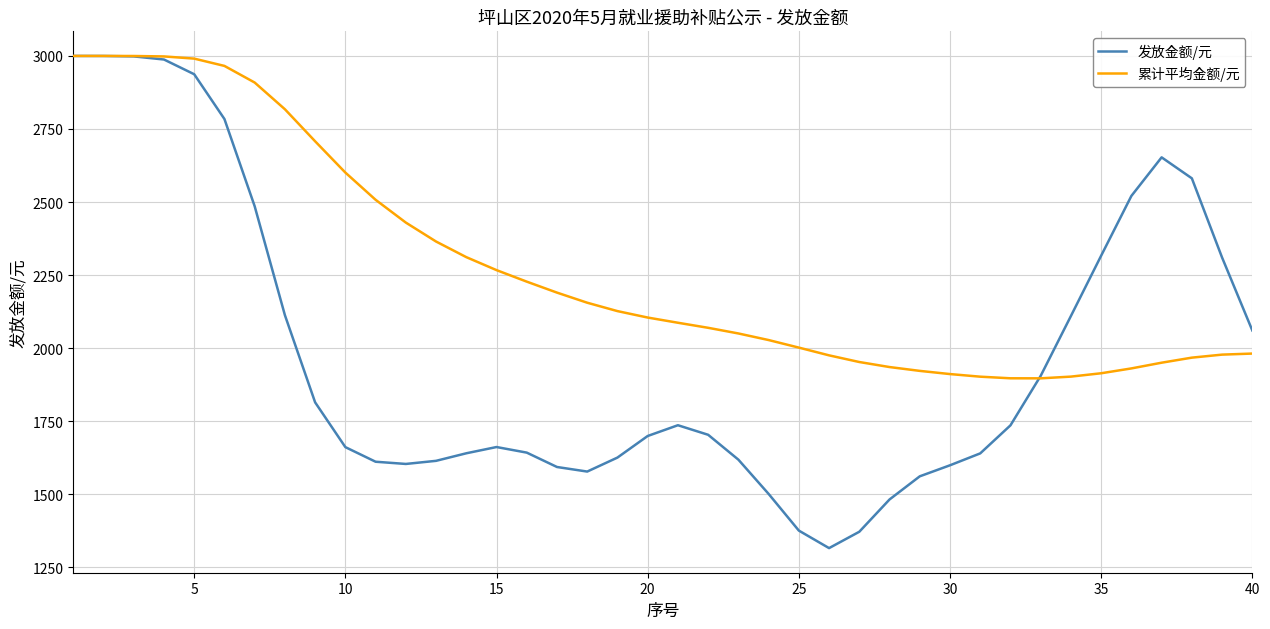

How many lines are shown in the chart?

2